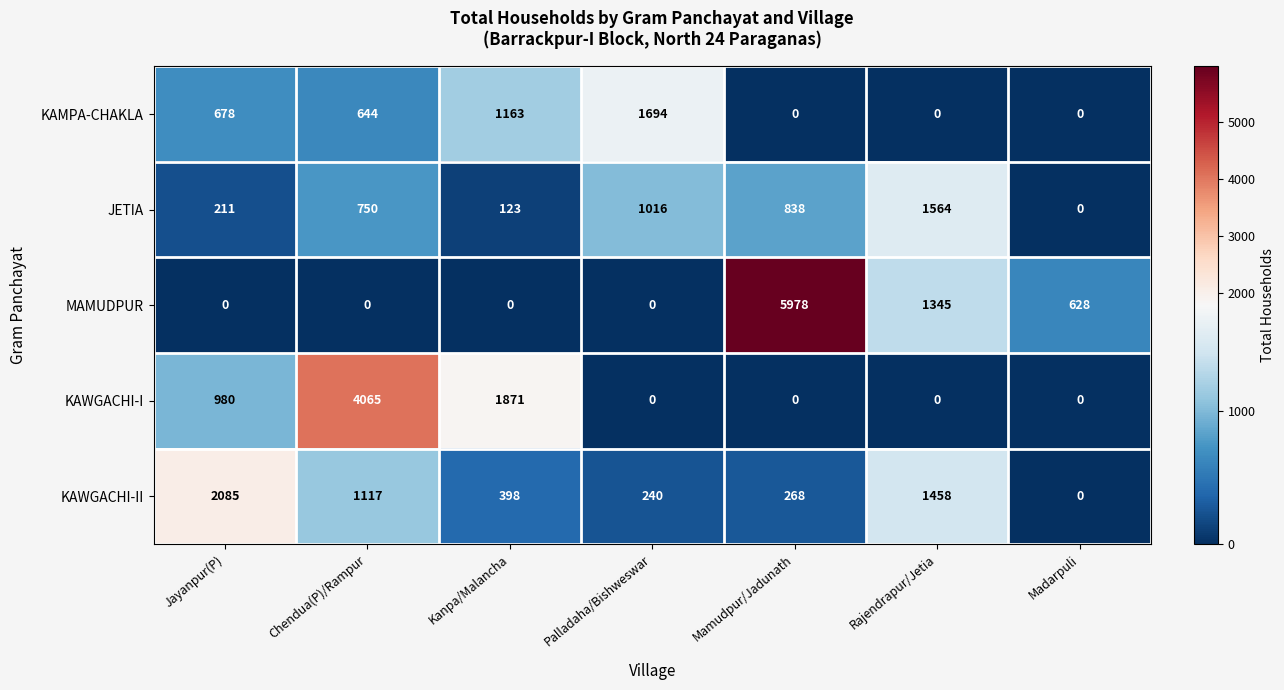

The KAWGACHI-II series shows 864 at Jayanpur(P). True or false?

False